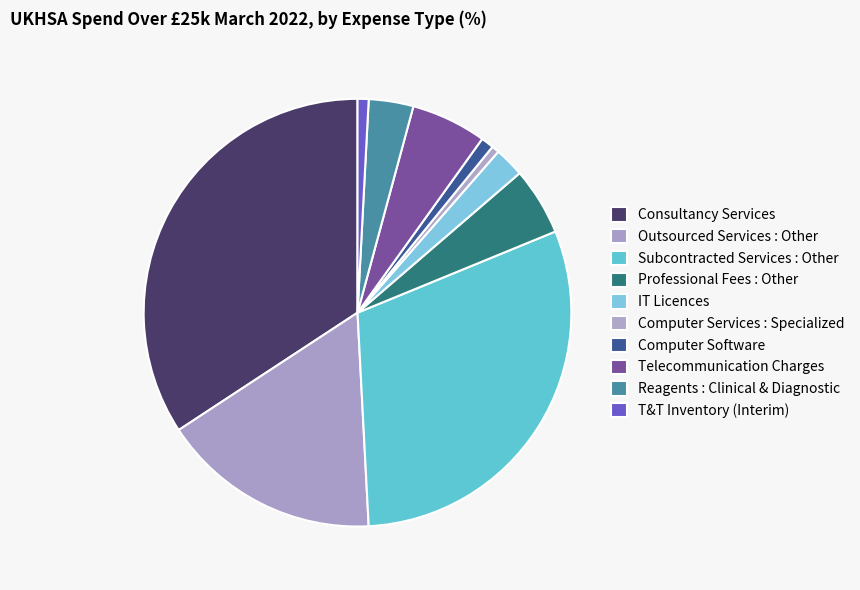

Combined, what portion of the pie is IT Licences and Outsourced Services : Other?

18.8%